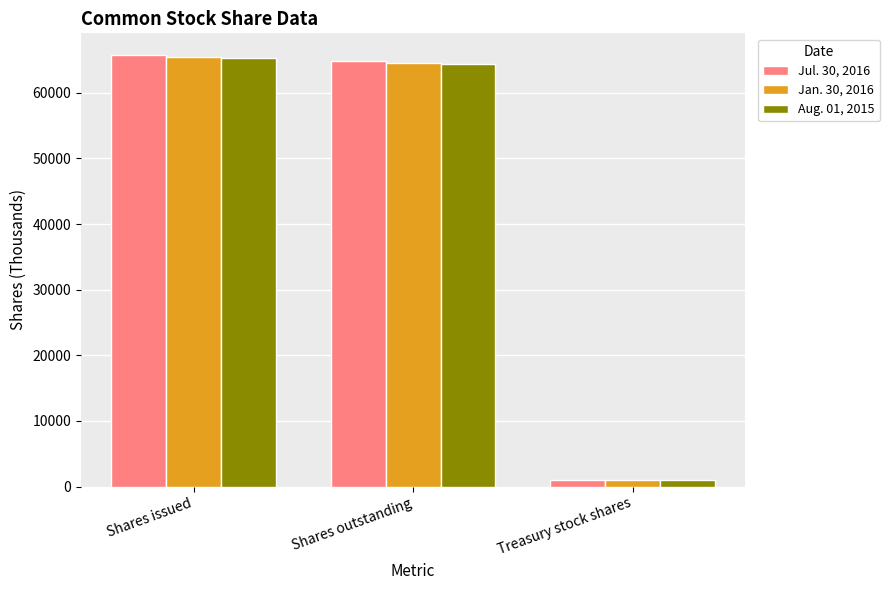

Reading right to left, what are all the values shown in this chart?

Jul. 30, 2016: Treasury stock shares=1000	Shares outstanding=64770	Shares issued=65770
Jan. 30, 2016: Treasury stock shares=1000	Shares outstanding=64479	Shares issued=65479
Aug. 01, 2015: Treasury stock shares=1000	Shares outstanding=64356	Shares issued=65356